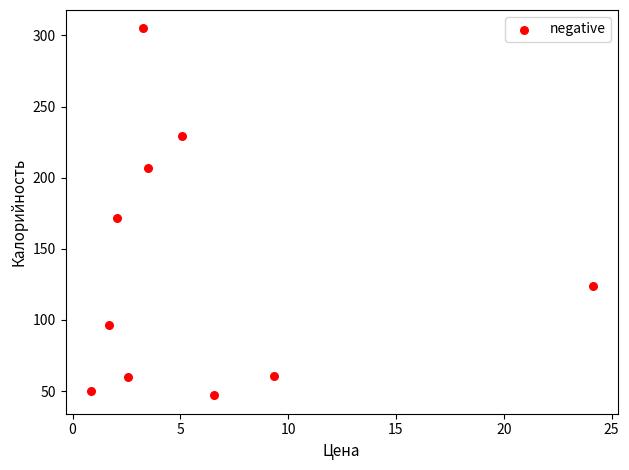

What Y value in the scatter plot is closest to 176?

172.0